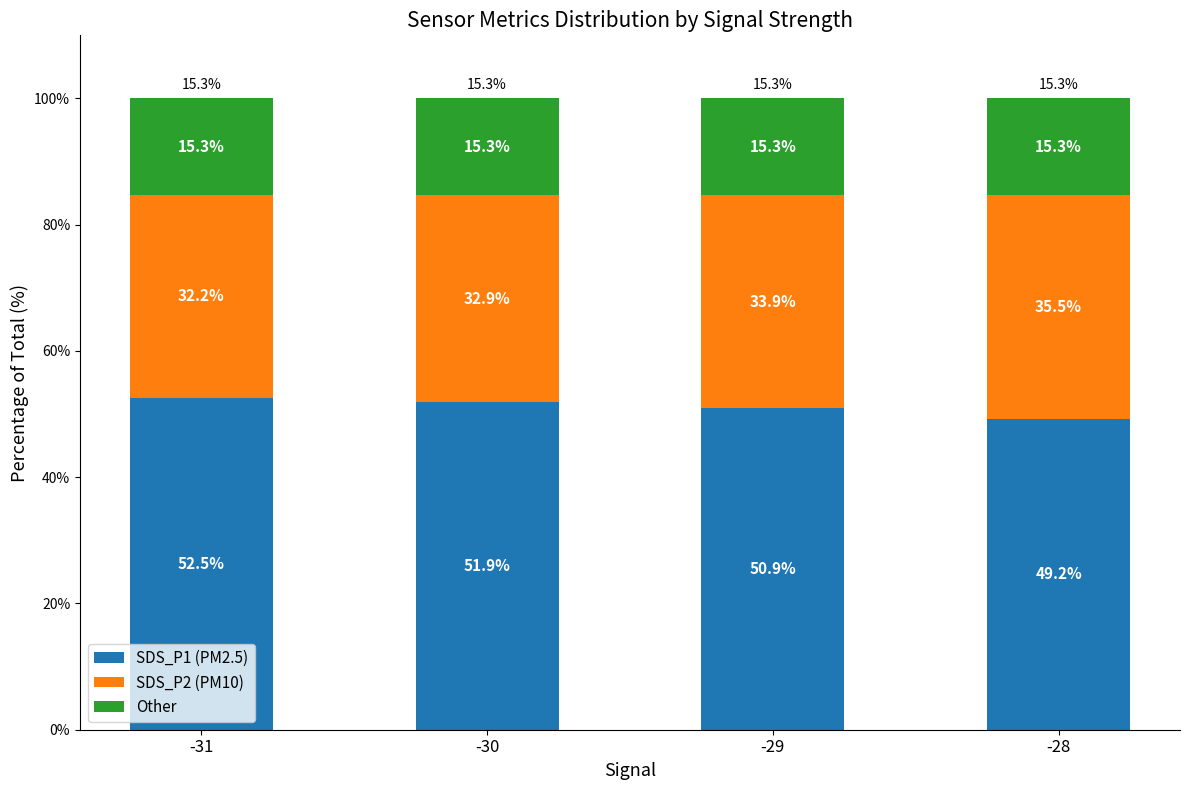

Reading left to right, transcribe the values for SDS_P1 (PM2.5).

52.5	51.9	50.9	49.2